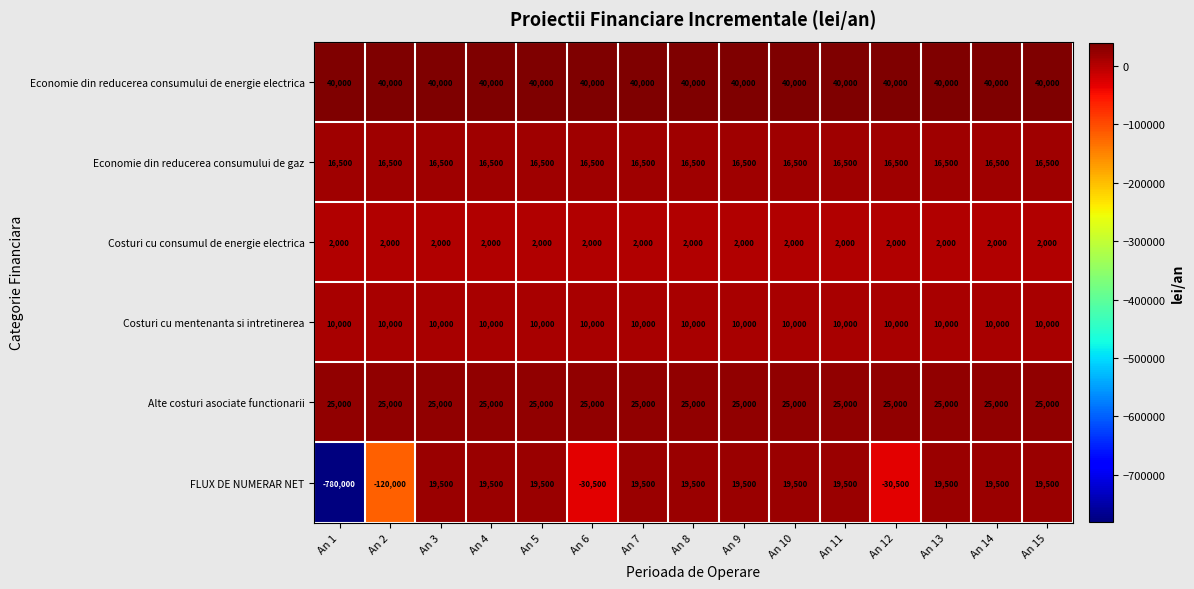

What is the total value across all series at An 10?

113000